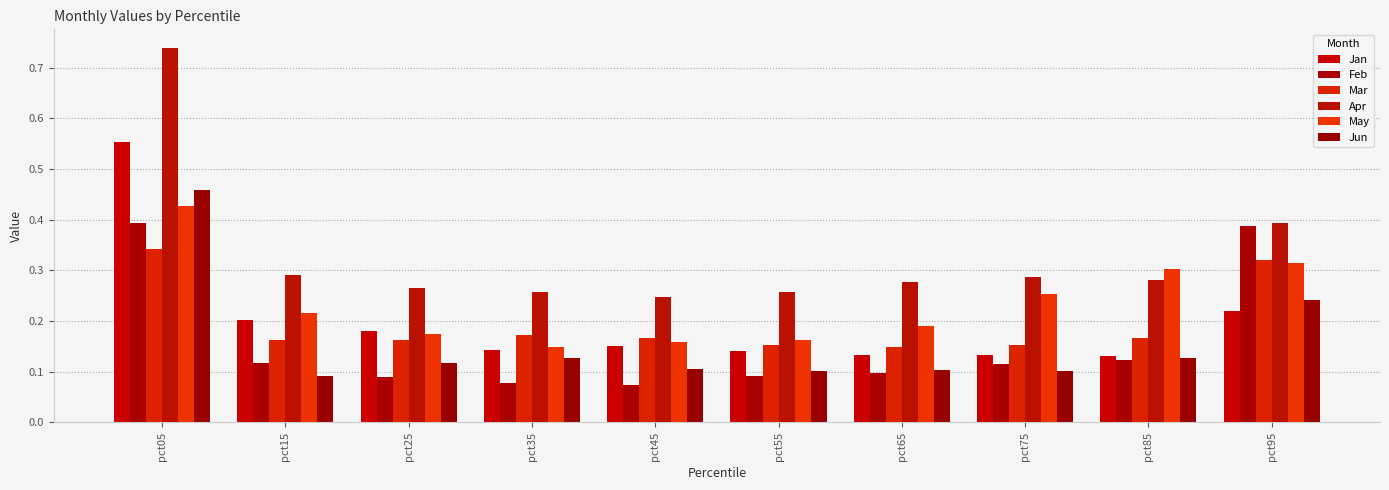

Which series has the largest total across all categories?

Apr